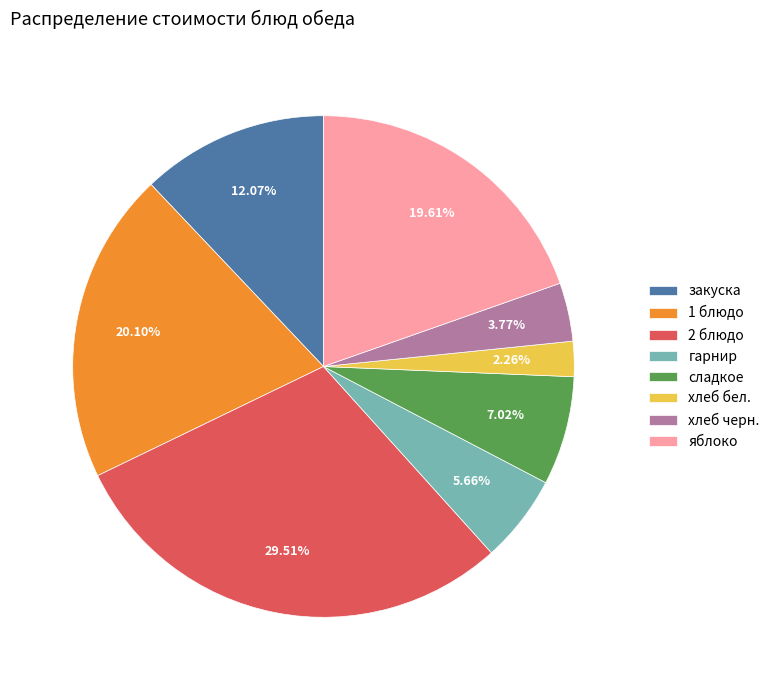

Do яблоко and хлеб черн. together represent more than half of the pie?

No